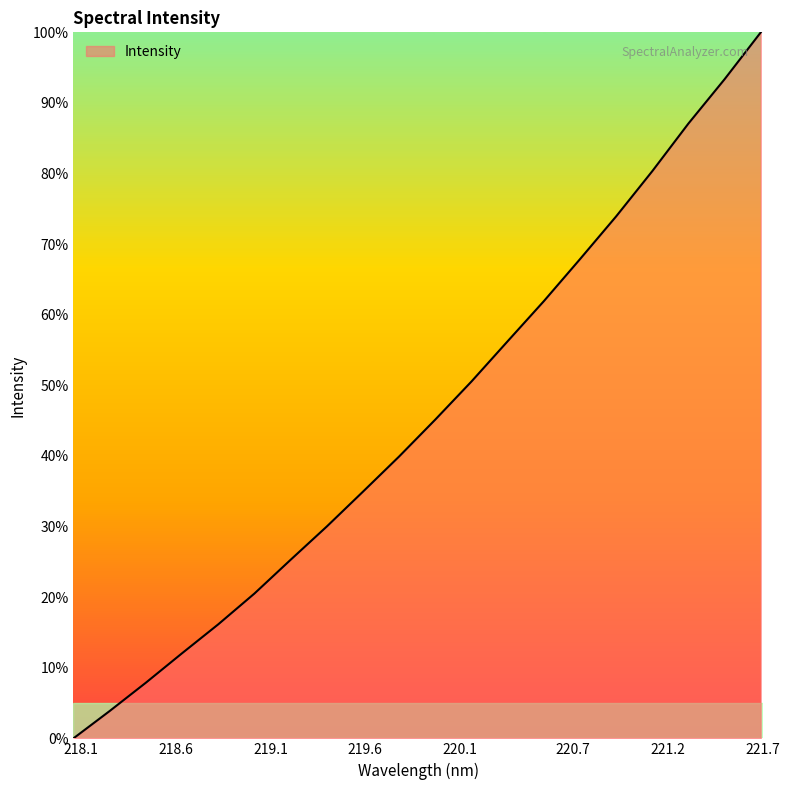

Reading left to right, transcribe all the data shown in this chart.

0.0	3.9	7.9	12.0	16.1	20.5	25.3	30.0	34.9	39.9	45.2	50.6	56.2	61.9	67.9	73.9	80.3	87.1	93.4	100.0